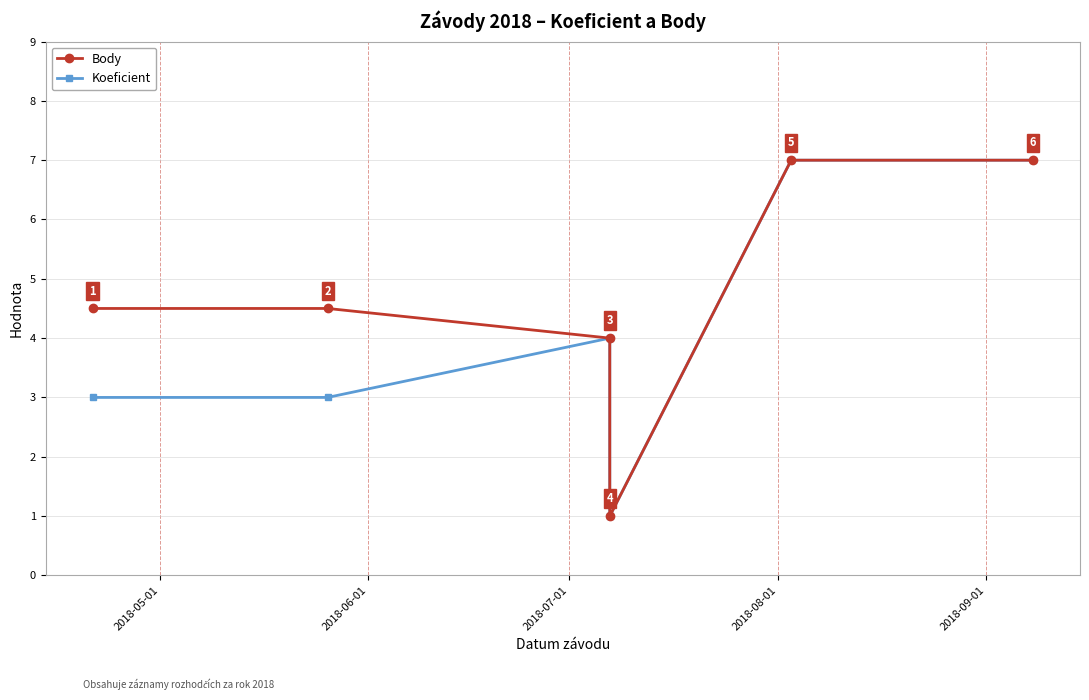

True or false: Koeficient has a value of 11.4 at 5.

False